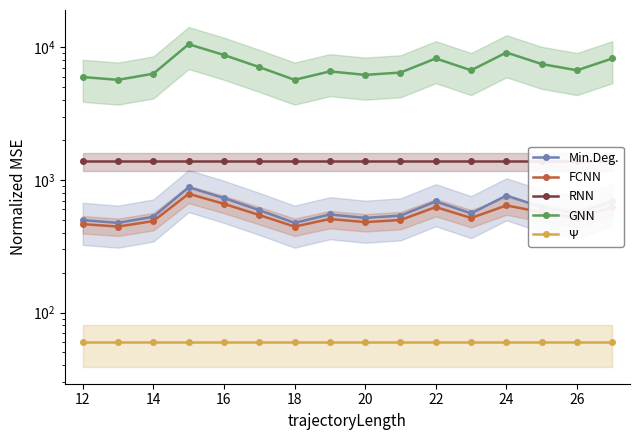

Is this an area chart (filled region under the line)?

No